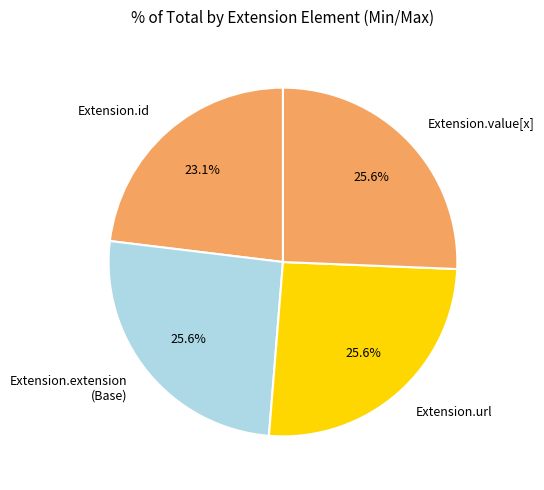

What percentage is NOT represented by Extension.id?

76.9%